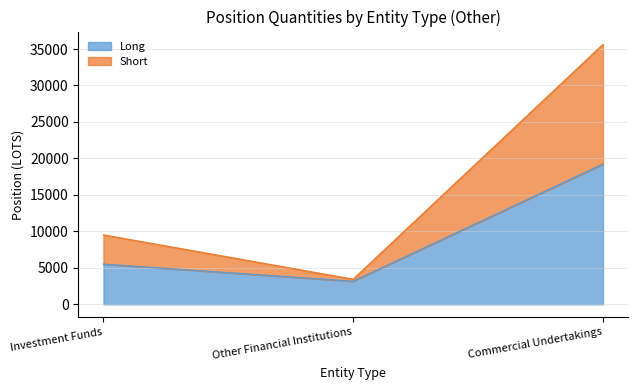

What are all the series names shown in the legend?

Long, Short